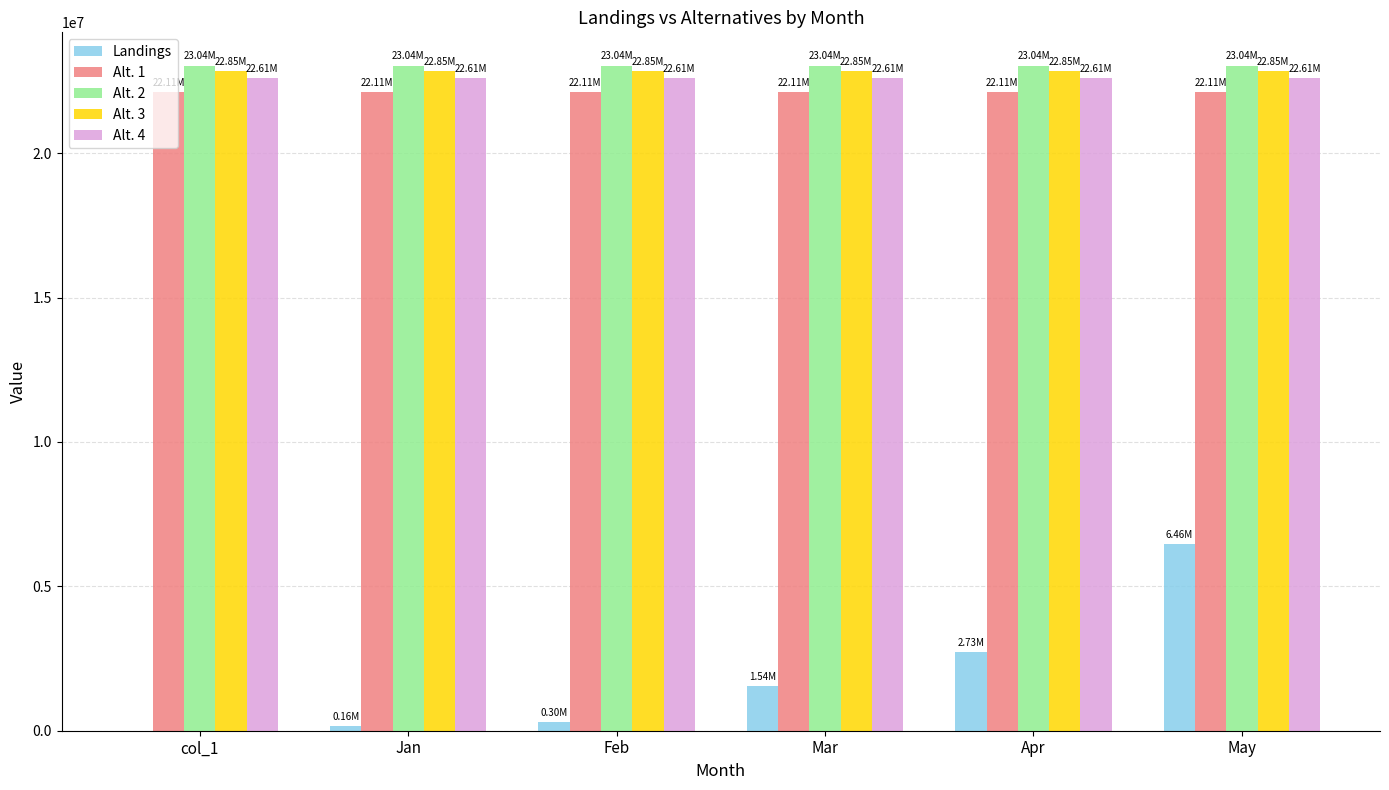

The value of Alt. 2 at Apr is 23035091.0. True or false?

True